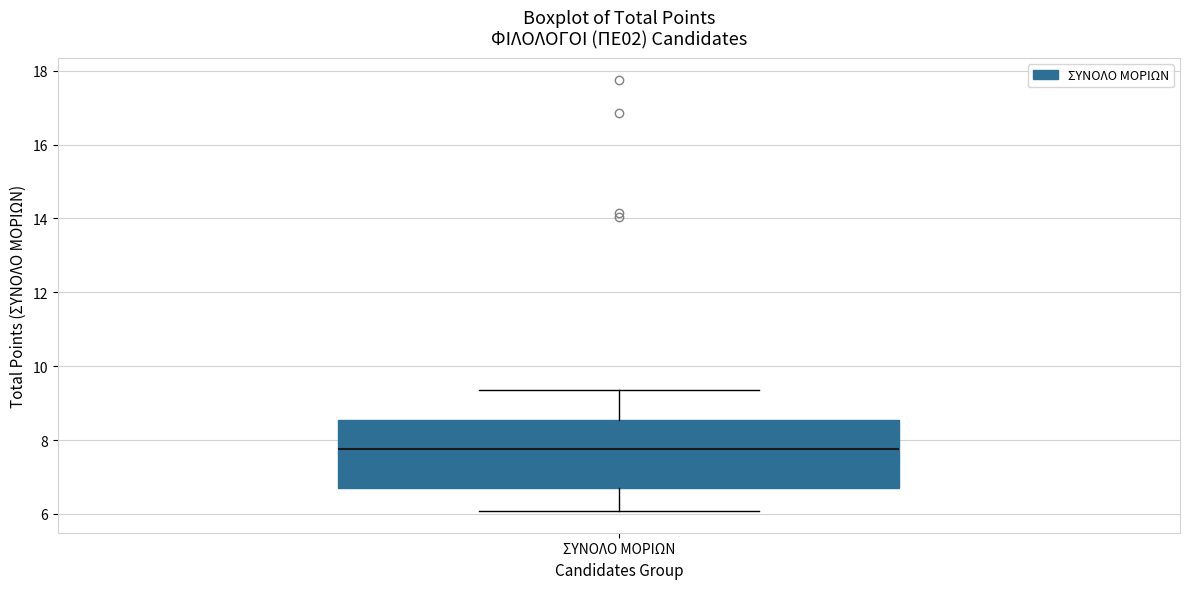

Read this box plot against the y-axis: the position of the median line, the range covered by the box, and the ends of both whiskers. The values are not printed on the chart, so give them approximately, as read against the axis.

median 7.8, box 6.8 to 8.6, whiskers 6.0 to 9.4